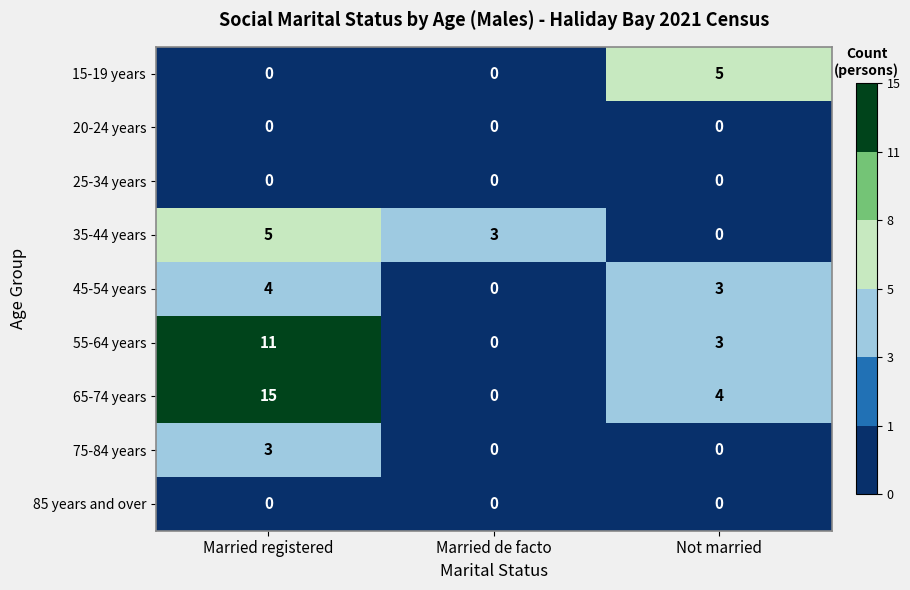

Where does the 35-44 years series first go above 3?

Married registered